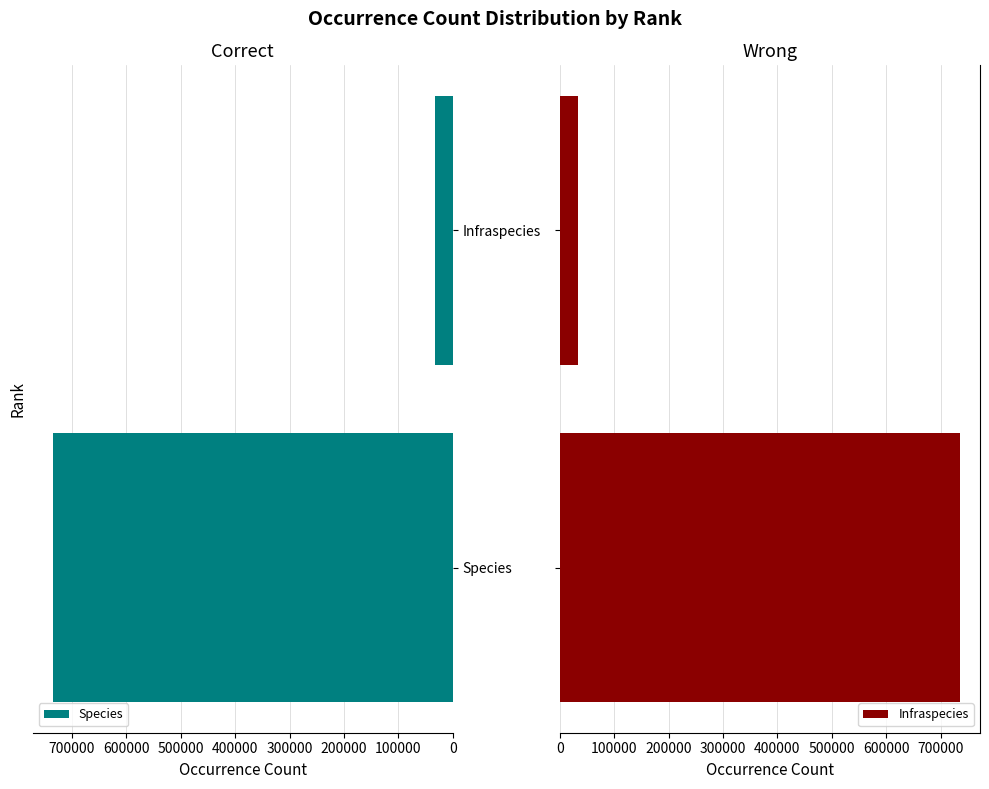

How many values in the Infraspecies series are below 735750?

1